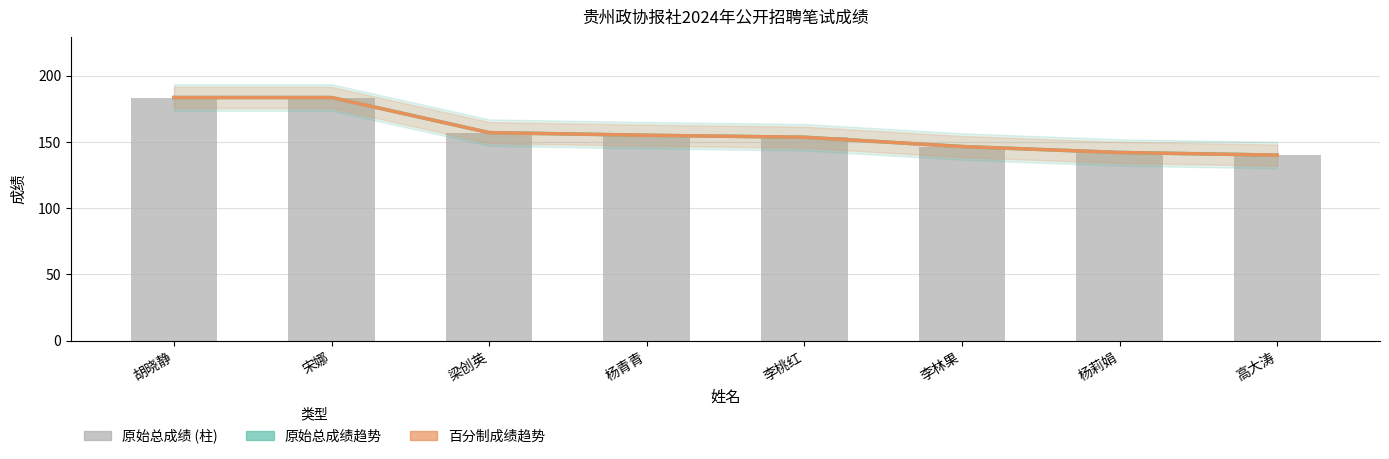

Is it true that 百分制成绩趋势 equals 142.0 at 杨莉娟?

True